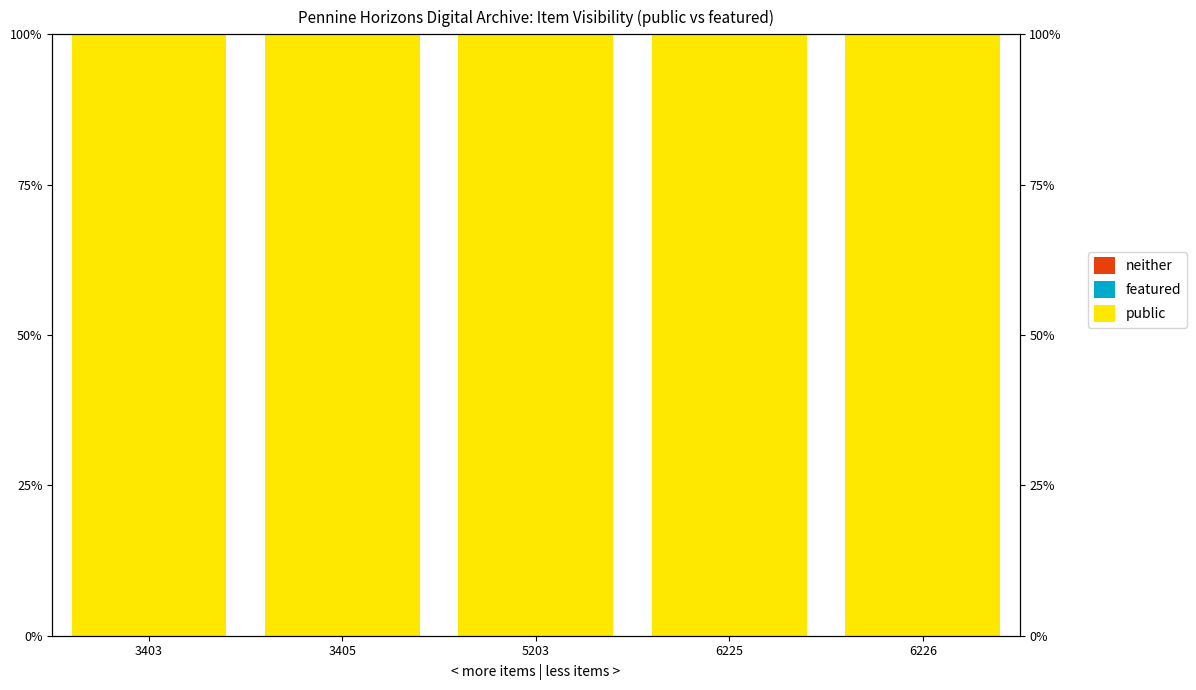

At which category does the chart reach its minimum across all series?

3403